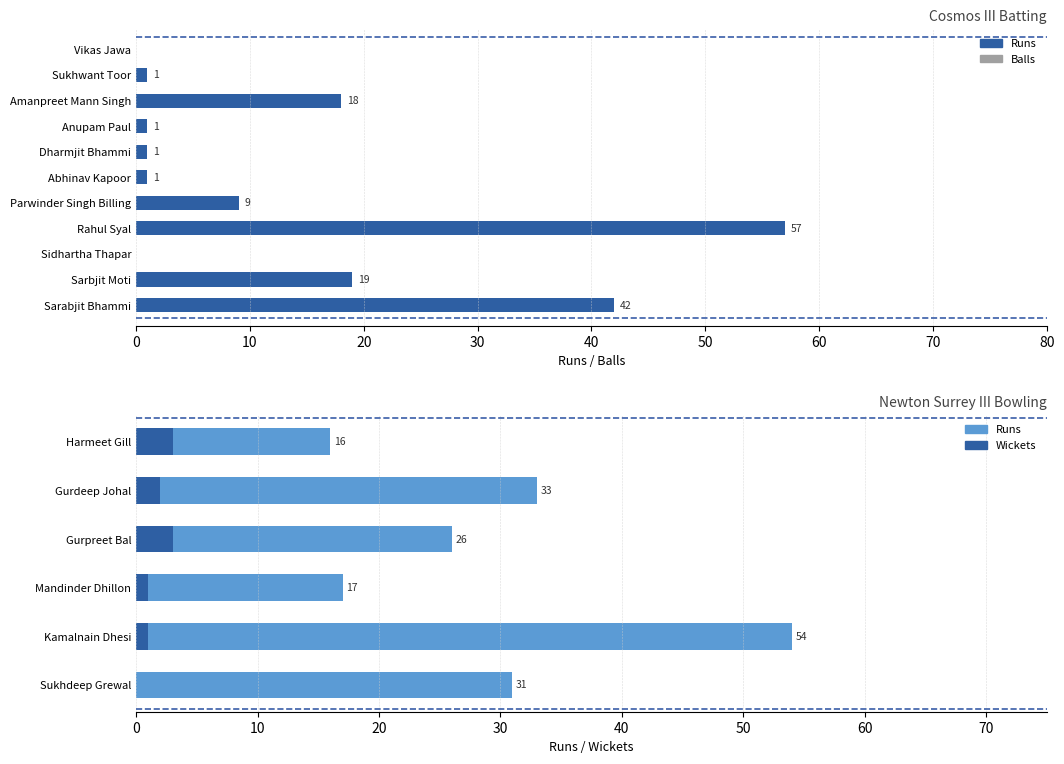

Is it true that Runs equals 1 at Dharmjit Bhammi?

False